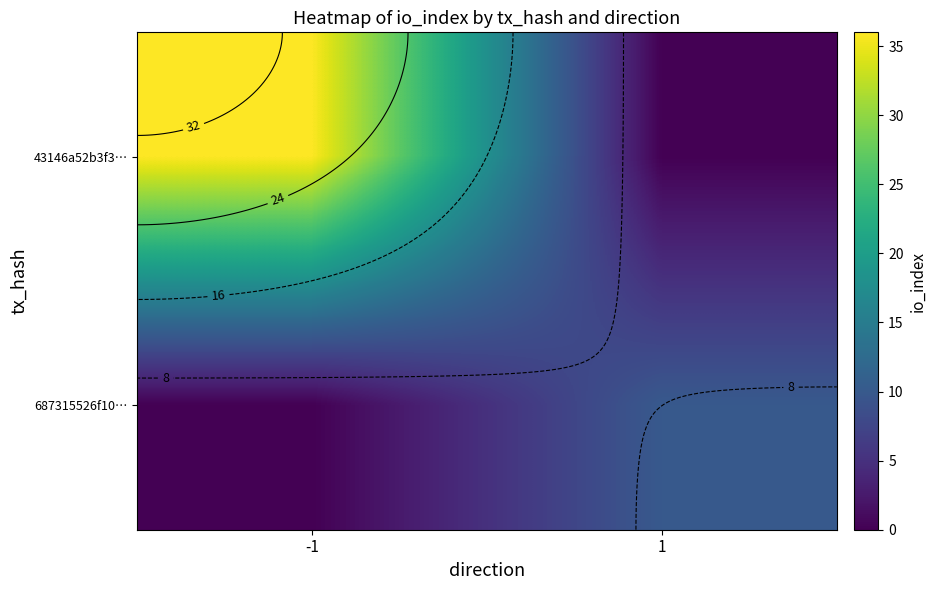

At how many categories does at least one series exceed 23?

1